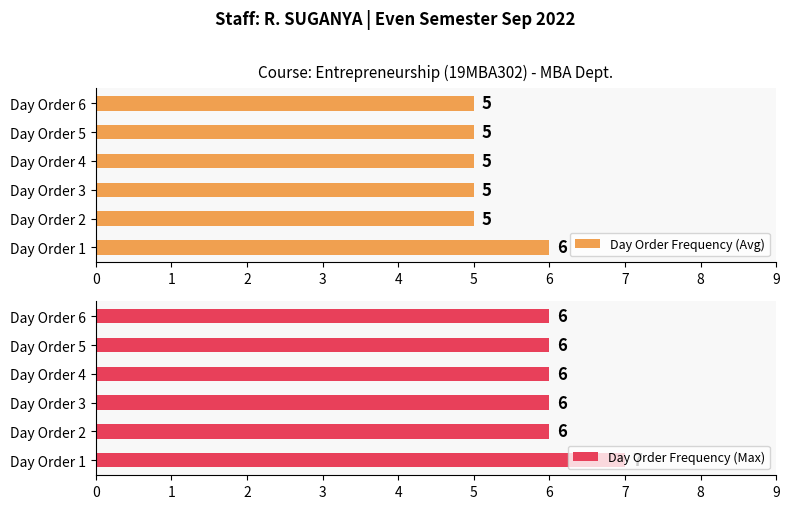

What is the value of the Day Order Frequency (Max) bar at the 6th from the left?

6